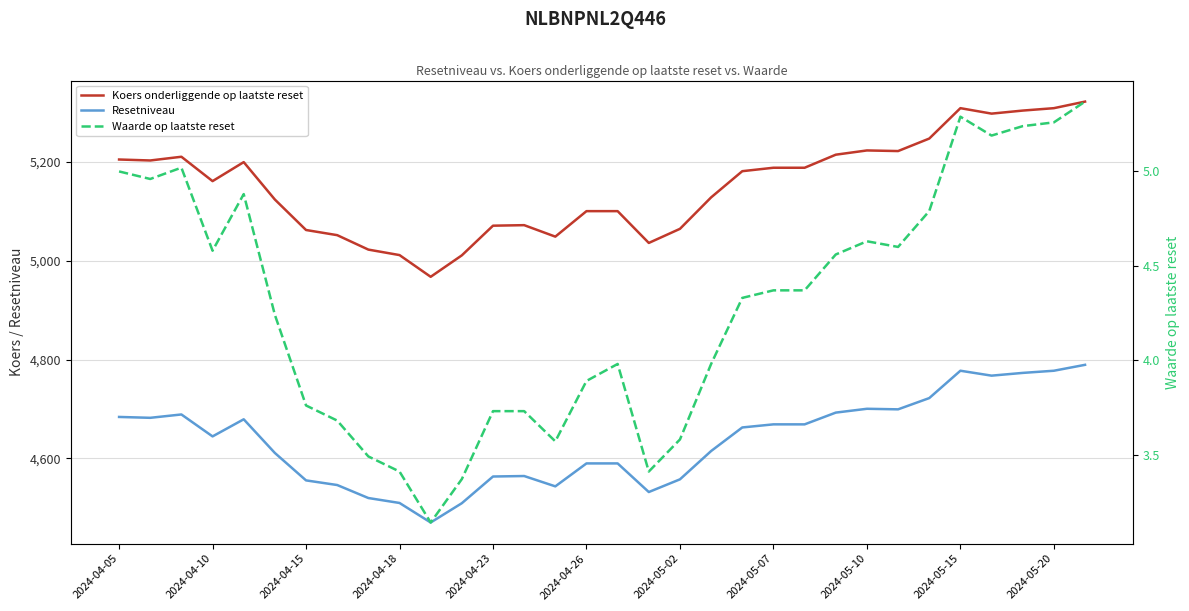

What is the difference between the maximum and second lowest values in the Waarde op laatste reset series?

2.0